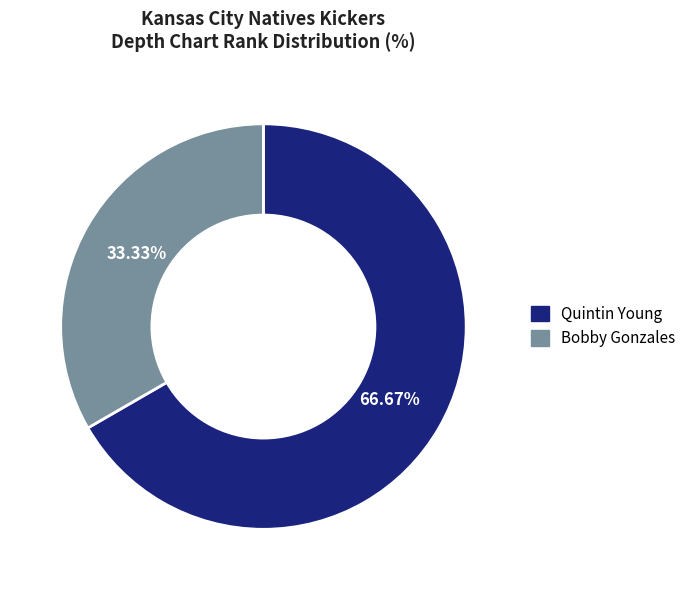

How many segments does this pie chart have?

2